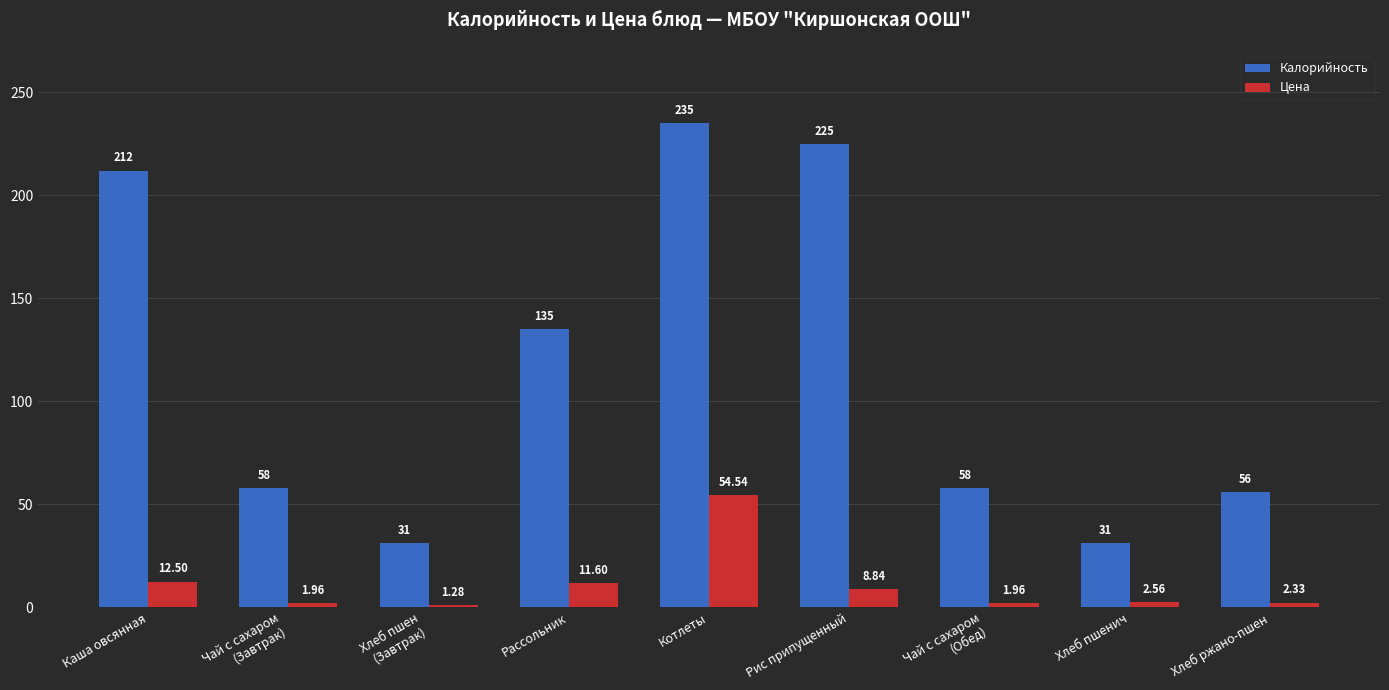

Read the Цена value at Каша овсянная.

12.5